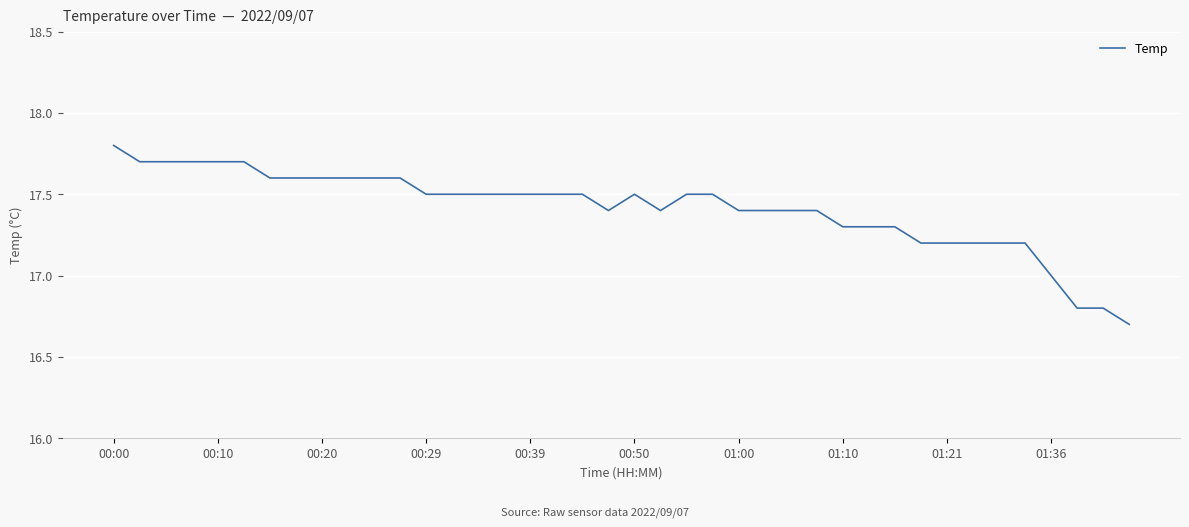

What is the difference between the maximum and minimum values?

1.1